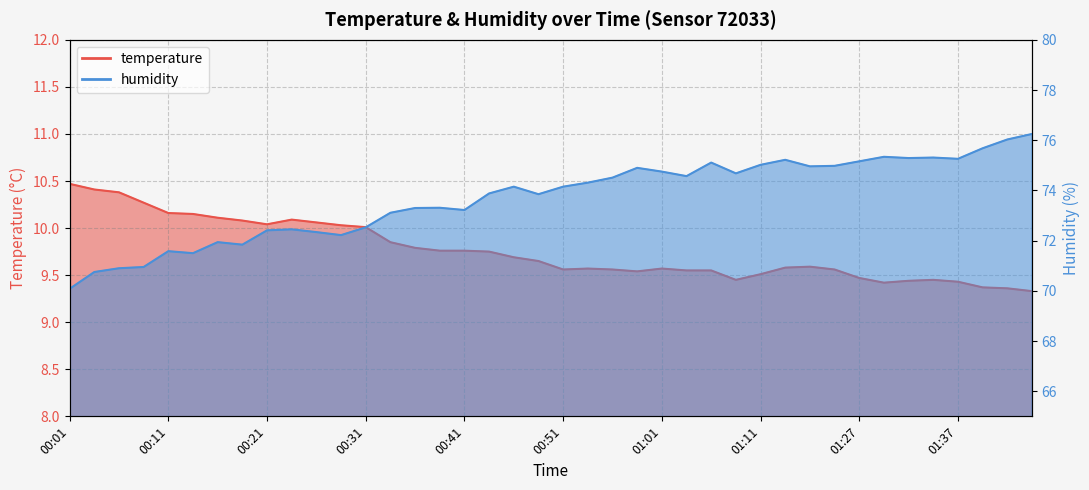

Reading left to right, extract all data points from this chart.

temperature: 10.5	10.4	10.4	10.3	10.2	10.2	10.1	10.1	10.0	10.1	10.1	10.0	10.0	9.8	9.8	9.8	9.8	9.8	9.7	9.7	9.6	9.6	9.6	9.5	9.6	9.6	9.6	9.4	9.5	9.6	9.6	9.6	9.5	9.4	9.4	9.4	9.4	9.4	9.4	9.3
humidity: 70.1	70.8	70.9	71.0	71.6	71.5	71.9	71.8	72.4	72.5	72.3	72.2	72.5	73.1	73.3	73.3	73.2	73.9	74.2	73.8	74.2	74.3	74.5	74.9	74.8	74.6	75.1	74.7	75.0	75.2	75.0	75.0	75.2	75.3	75.3	75.3	75.3	75.7	76.0	76.2